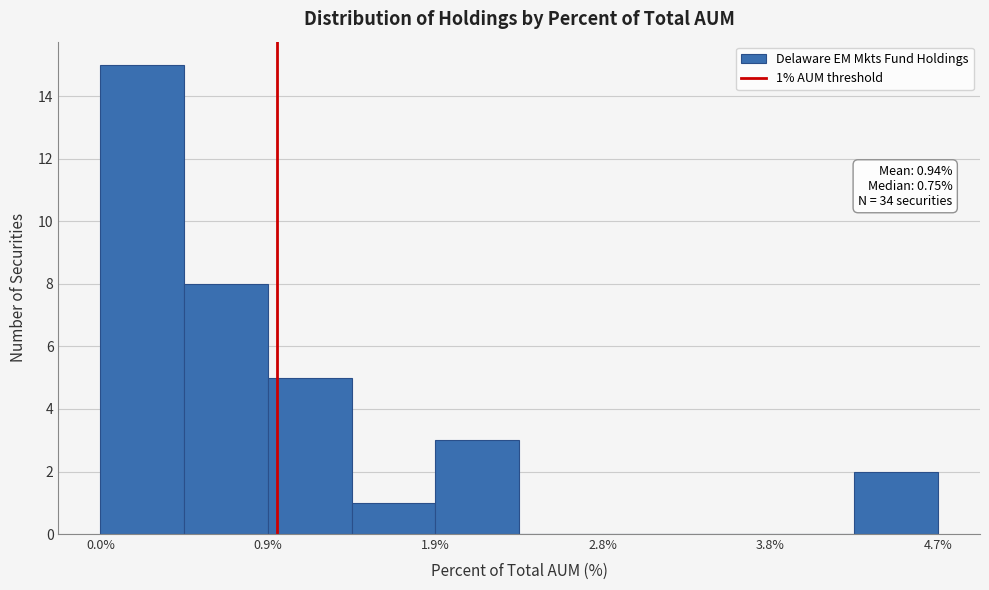

Over which range of the x-axis is the bar tallest?

0.0 to 0.5